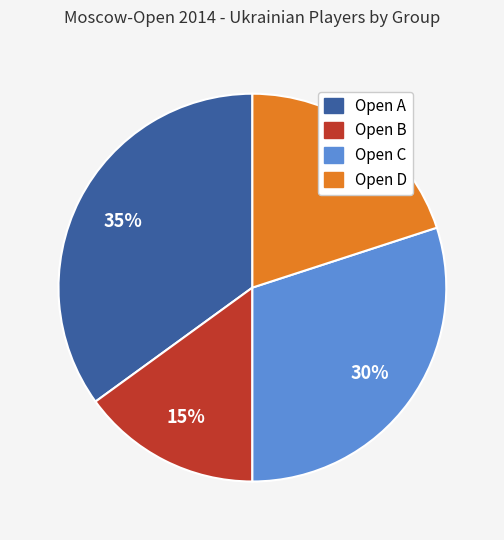

To the nearest percent, what percentage of the pie is Open A?

35%